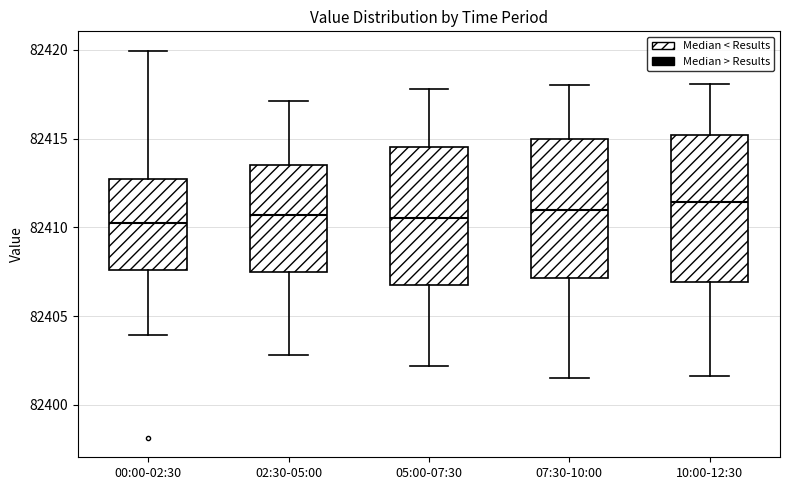

Reading left to right, read every box against the y-axis: the position of its median line, the range the box covers, and the ends of its whiskers. The values are not printed on the chart, so give them approximately, as read against the axis.

00:00-02:30: median 82410.5, box 82407.5 to 82413.0, whiskers 82404.0 to 82420.0
02:30-05:00: median 82410.5, box 82407.5 to 82413.5, whiskers 82403.0 to 82417.0
05:00-07:30: median 82410.5, box 82407.0 to 82414.5, whiskers 82402.0 to 82418.0
07:30-10:00: median 82411.0, box 82407.0 to 82415.0, whiskers 82401.5 to 82418.0
10:00-12:30: median 82411.5, box 82407.0 to 82415.0, whiskers 82401.5 to 82418.0